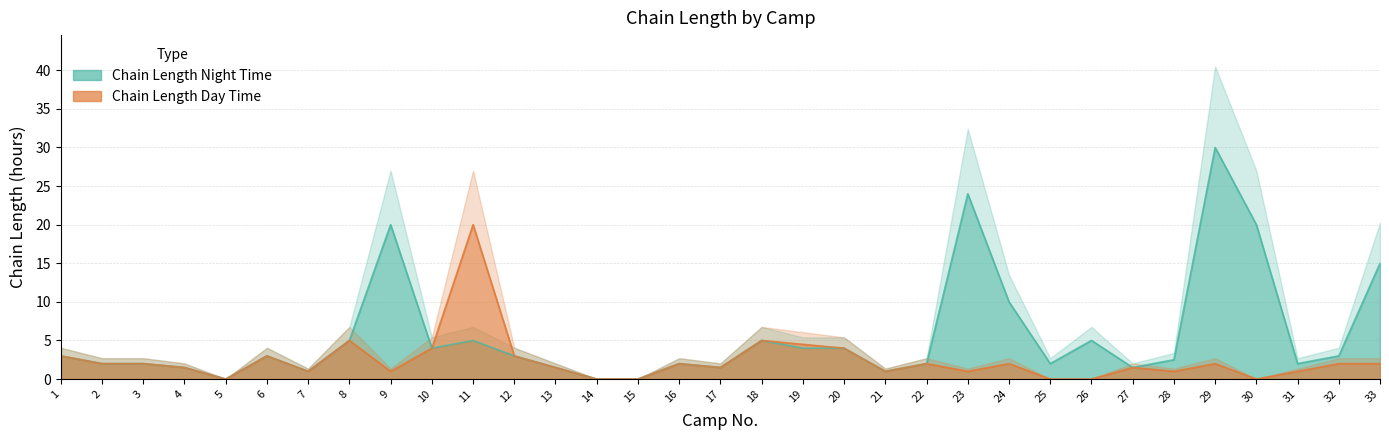

Where is the first local minimum for Chain Length Night Time?

5